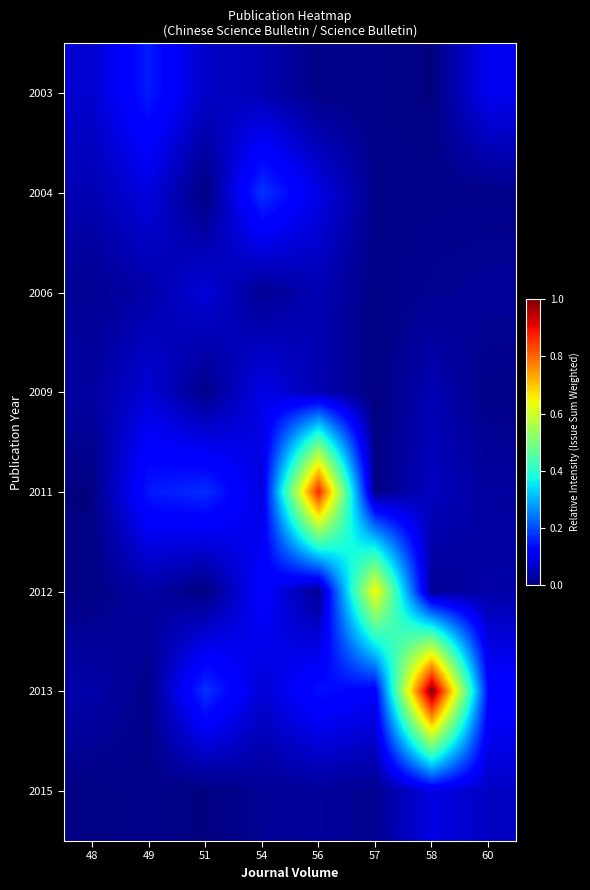

At 48, list the series in order from largest to smallest.

2003, 2004, 2013, 2009, 2006, 2012, 2015, 2011